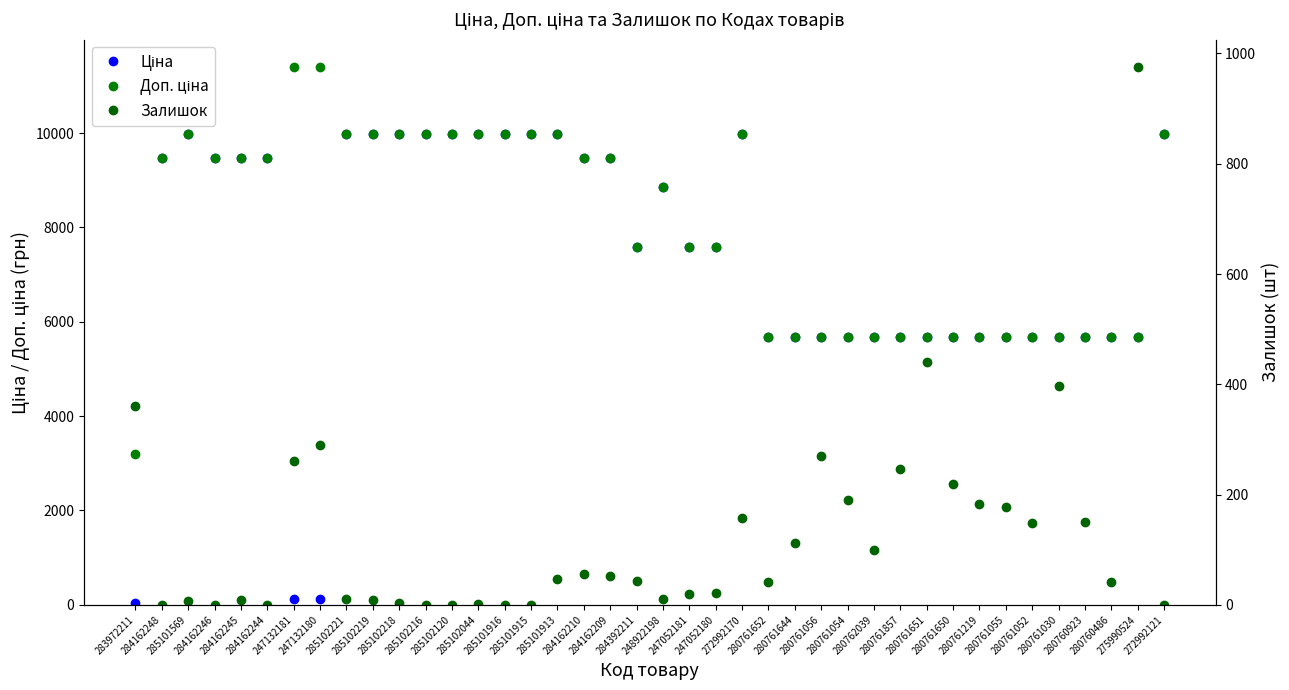

What is the label of the 13th point from the right?

280761054